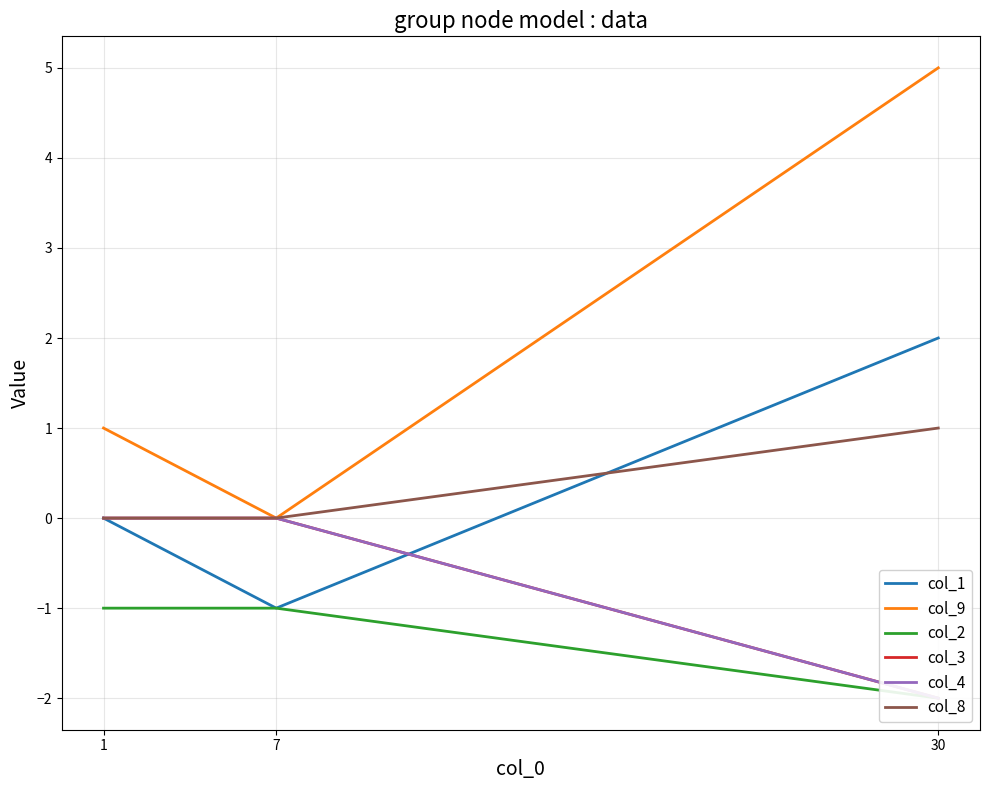

What is the smallest value displayed?

-2